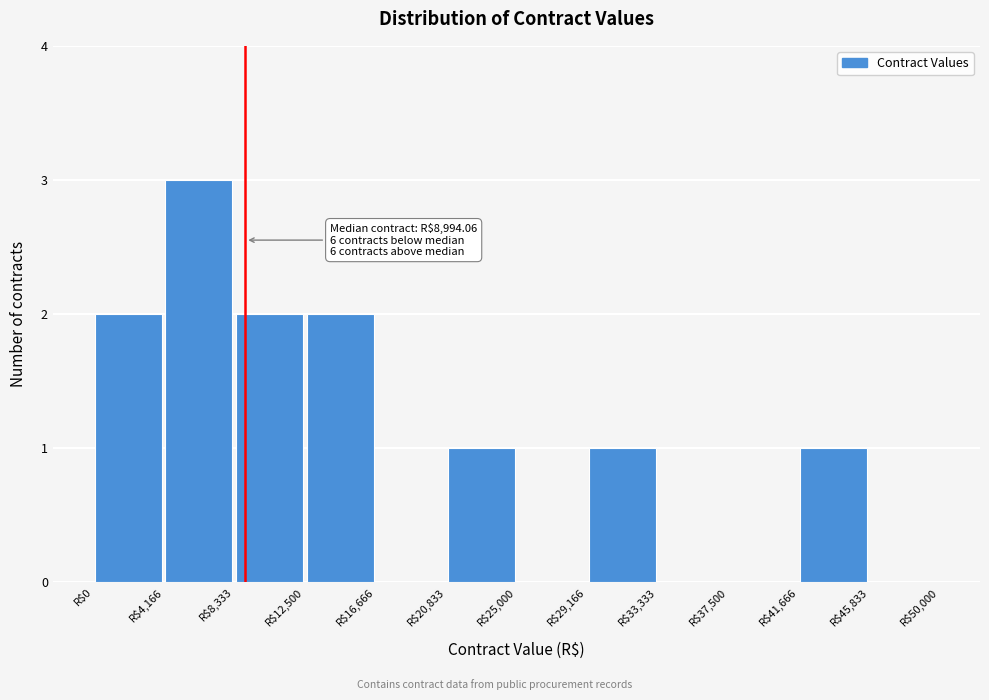

Which range on the x-axis has the tallest bar?

4000 to 8500